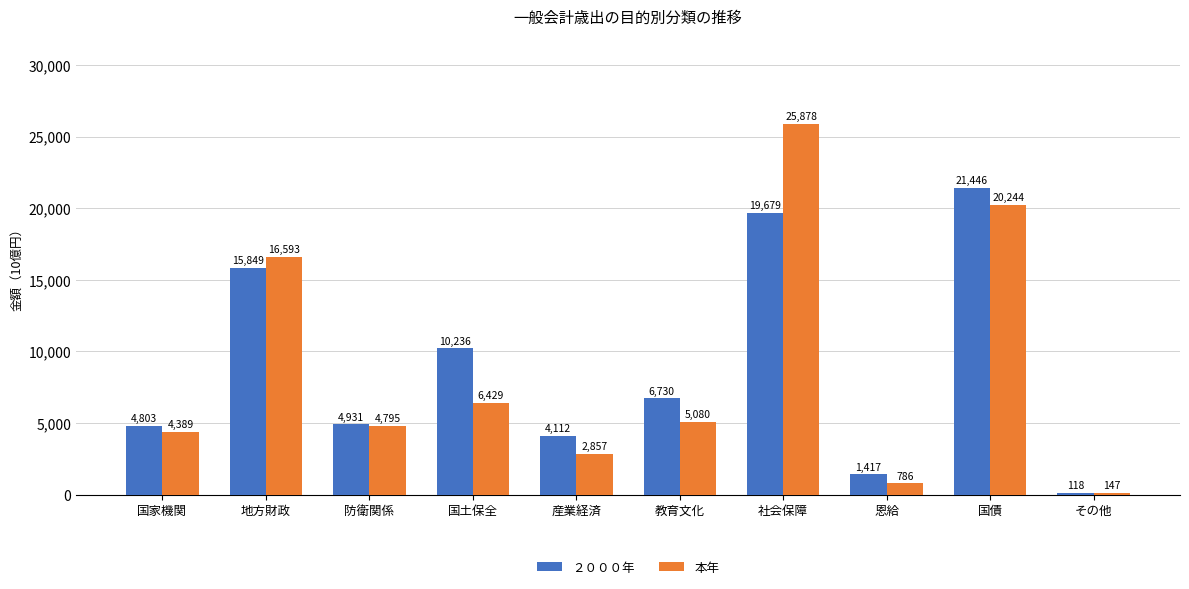

What is the approximate value of ２０００年 at その他?

118